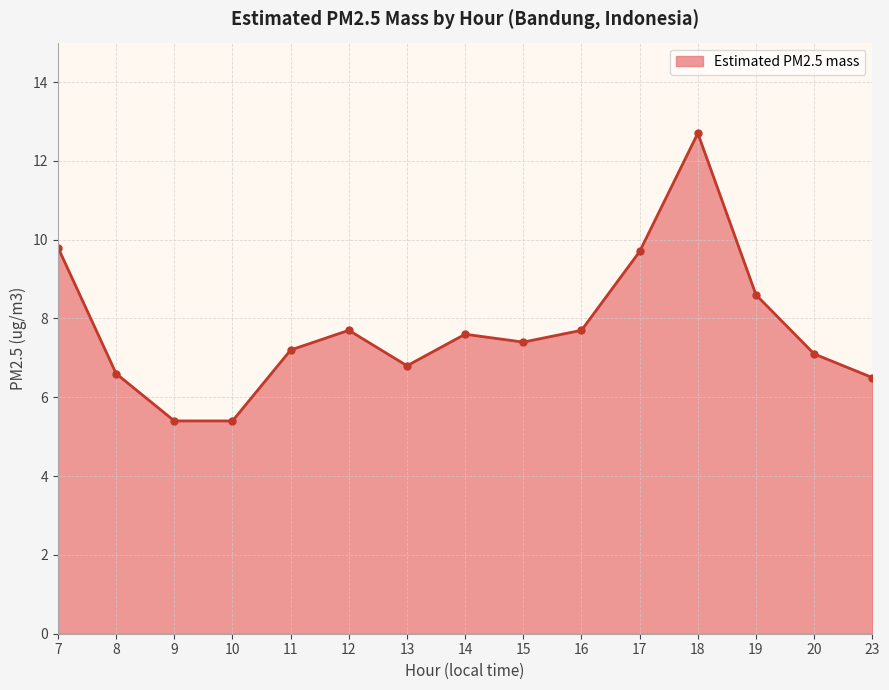

What is the ratio of the value at 23 to the value at 15?

0.9